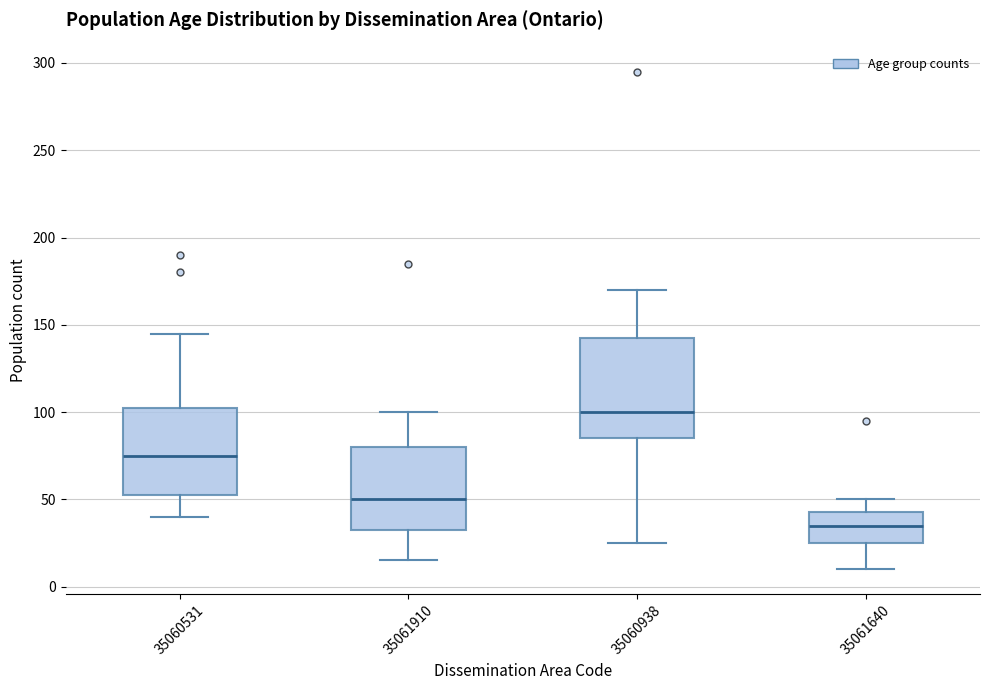

Reading left to right, transcribe this box plot: for each box, give where its median line is, the range the box spans, and where its two whiskers end, as read against the y-axis. The values are not printed on the chart, so give them approximately, as read against the axis.

35060531: median 75, box 55 to 105, whiskers 40 to 145
35061910: median 50, box 35 to 80, whiskers 15 to 100
35060938: median 100, box 85 to 145, whiskers 25 to 170
35061640: median 35, box 25 to 45, whiskers 10 to 50